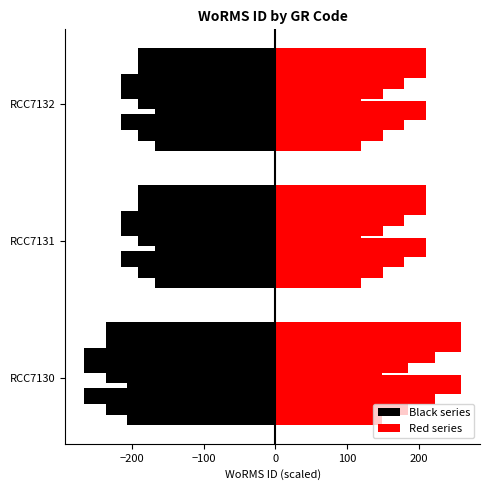

Count the number of categories in the chart.

3